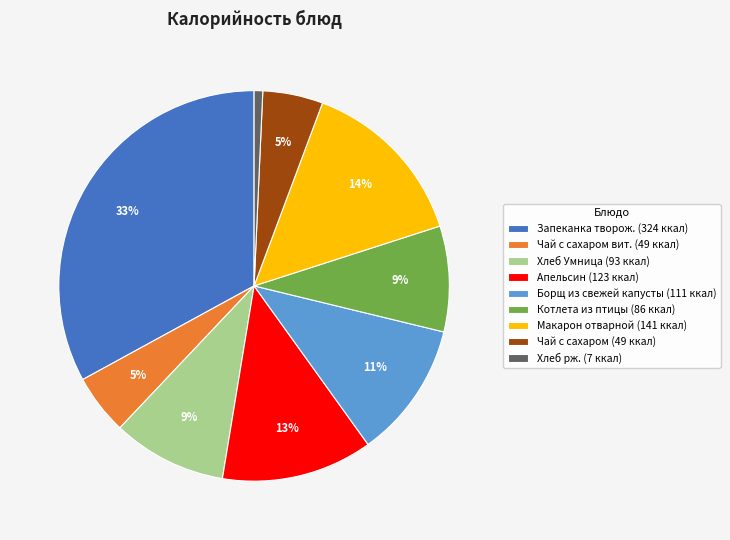

To the nearest percent, what portion does Чай с сахаром вит. (49 ккал) represent?

5%